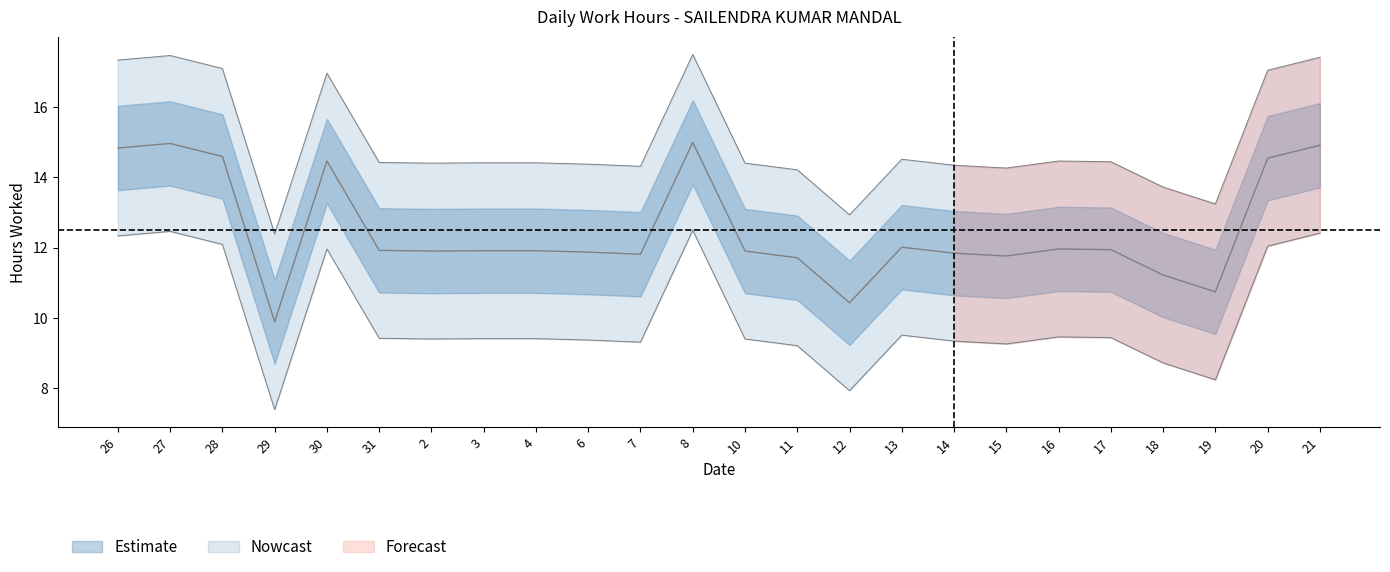

What is the change in value from 31 to 6?

-0.1